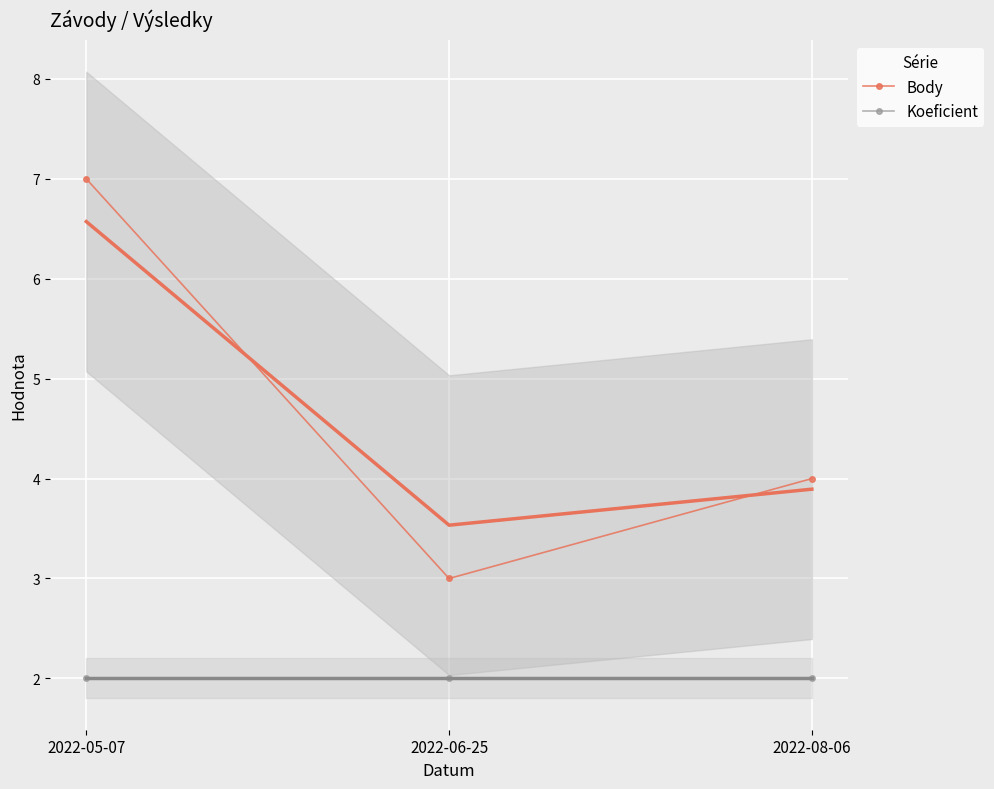

Which series has the widest spread of values?

Body